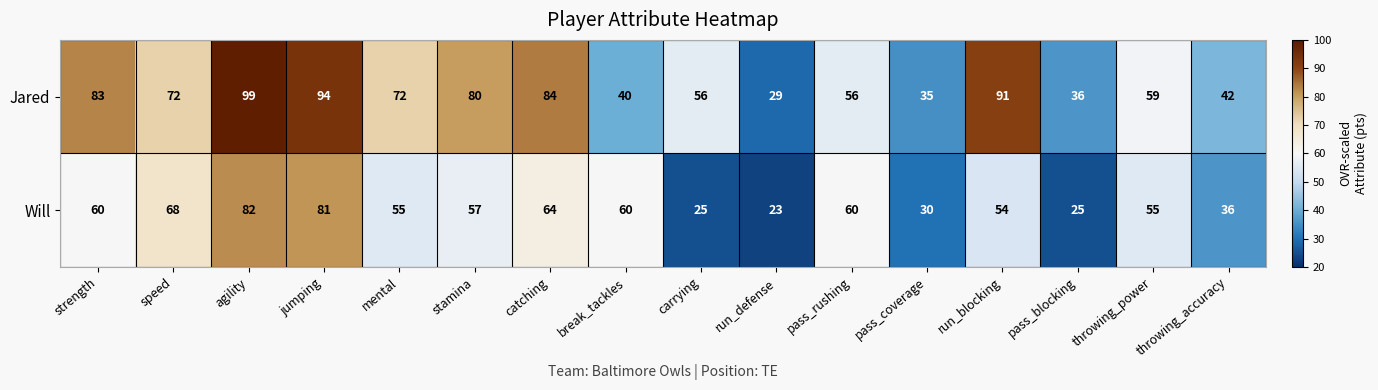

Which series has the widest spread of values?

Jared